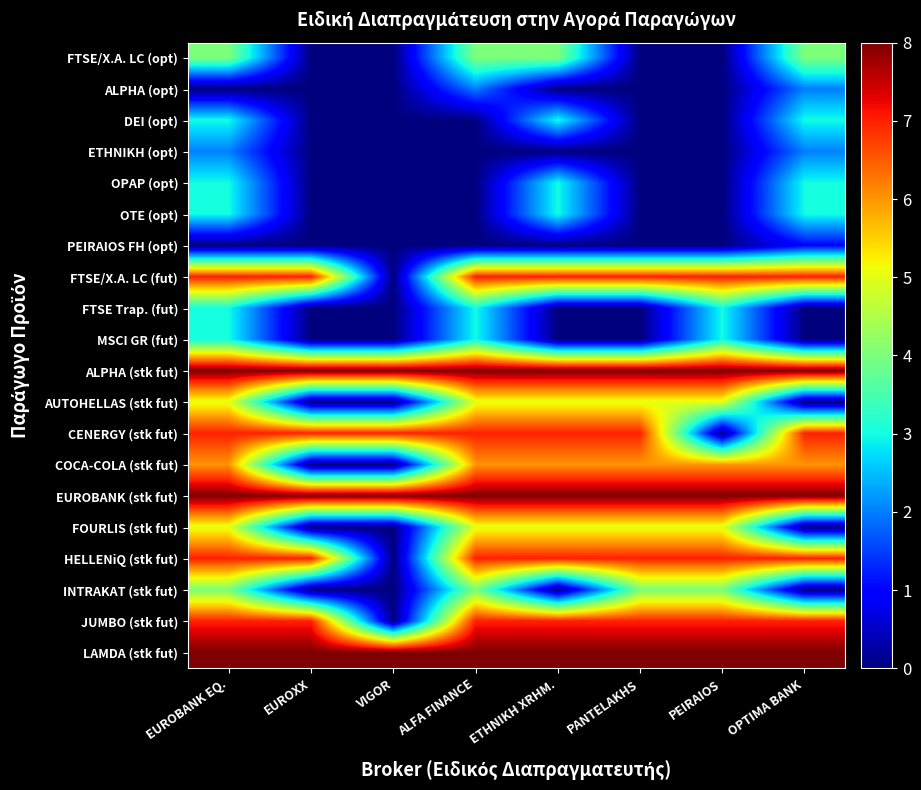

Rank the series at OPTIMA BANK from highest to lowest value.

ALPHA (stk fut), EUROBANK (stk fut), LAMDA (stk fut), FTSE/X.A. LC (fut), CENERGY (stk fut), HELLENiQ (stk fut), JUMBO (stk fut), COCA-COLA (stk fut), FTSE/X.A. LC (opt), DEI (opt), OPAP (opt), OTE (opt), ALPHA (opt), ETHNIKH (opt), PEIRAIOS FH (opt), FTSE Trap. (fut), MSCI GR (fut), AUTOHELLAS (stk fut), FOURLIS (stk fut), INTRAKAT (stk fut)